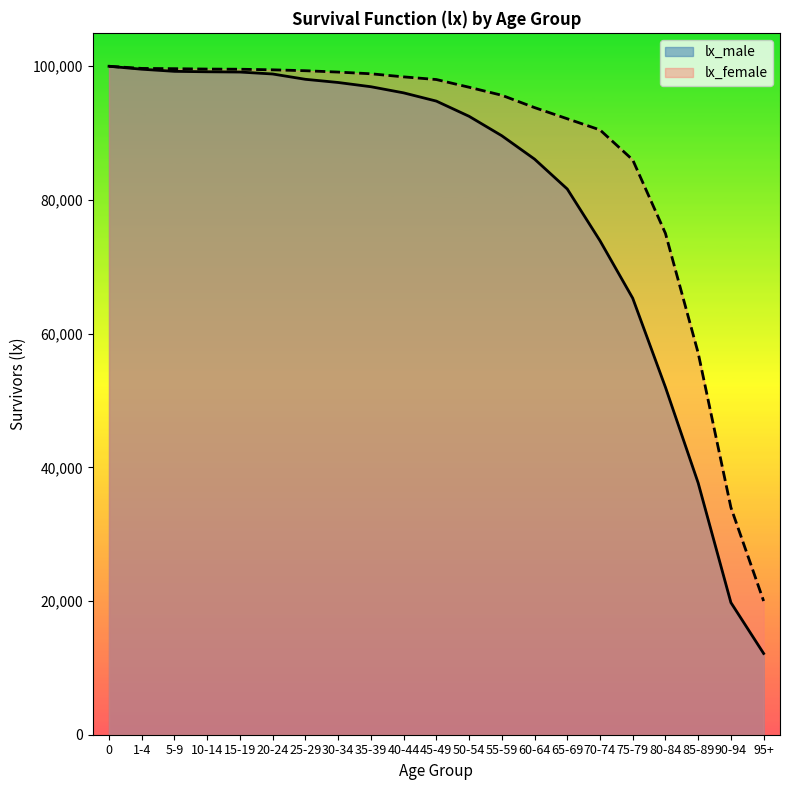

What is the label of the 1st point from the right?

95+